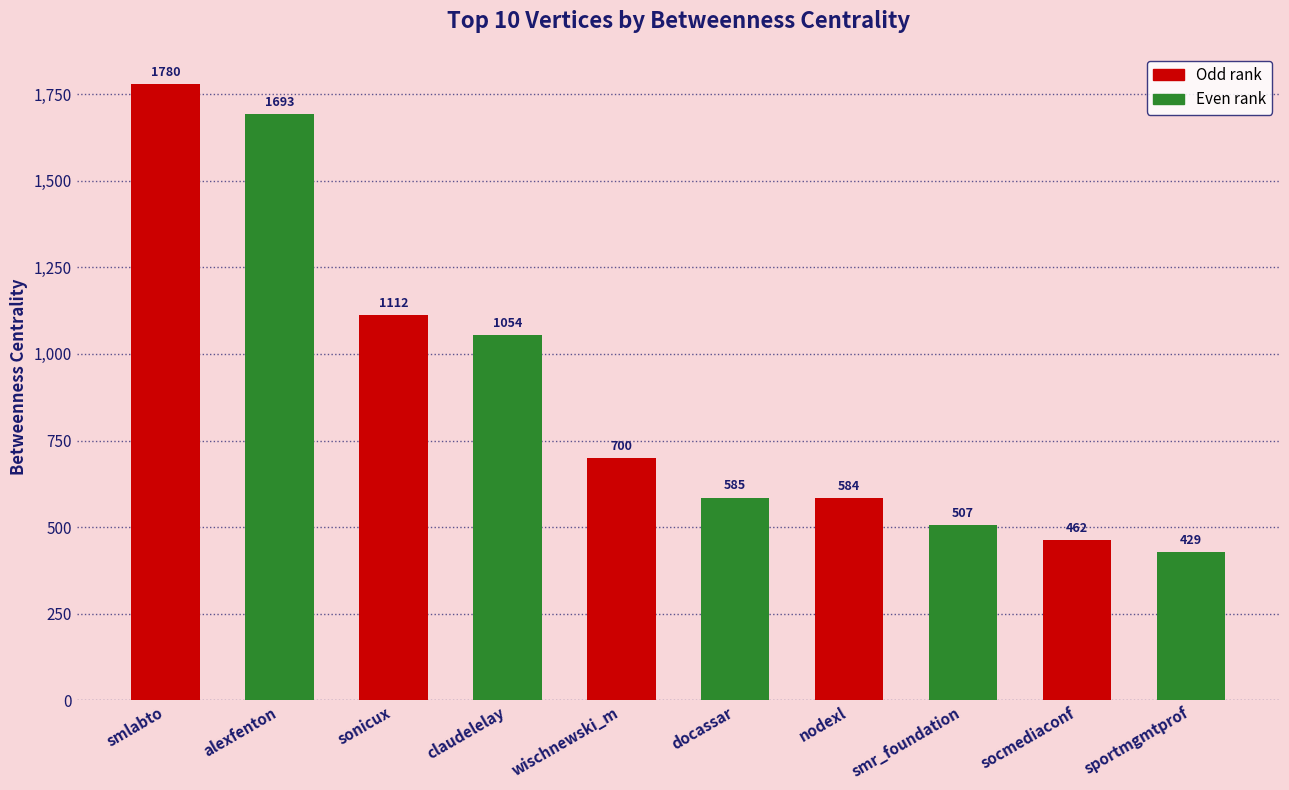

How many values are below 700?

5